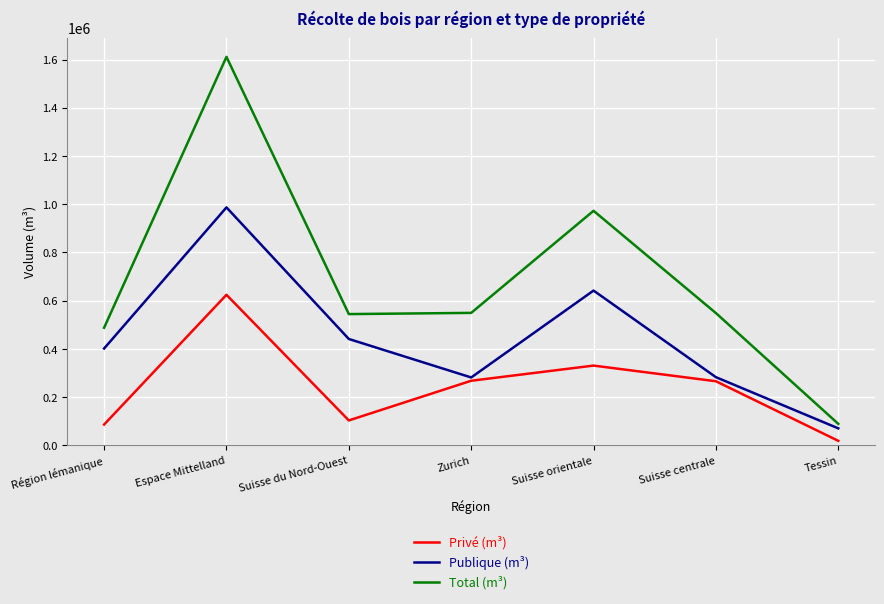

What is the sum of all Publique (m³) values?

3105611